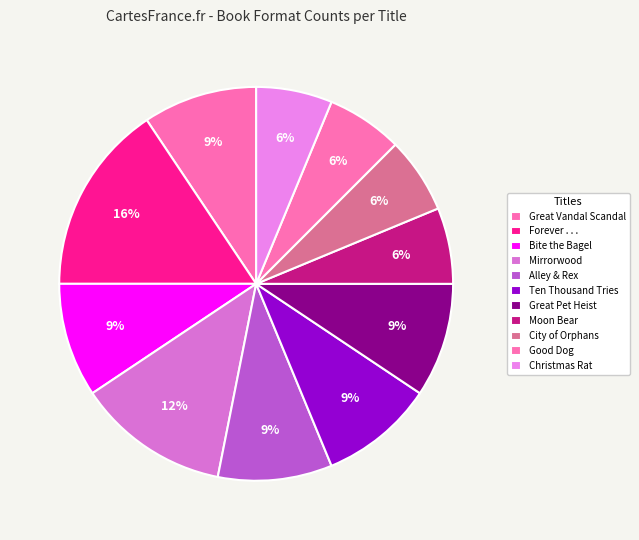

Count the number of slices in the pie.

11